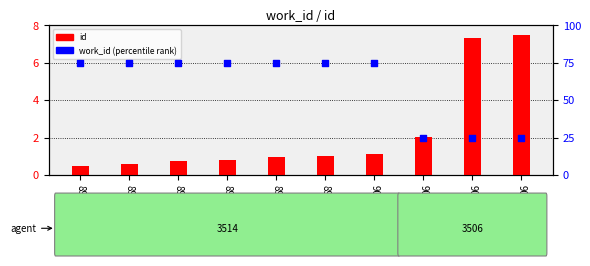

Which series has the largest Y range (max minus min)?

work_id